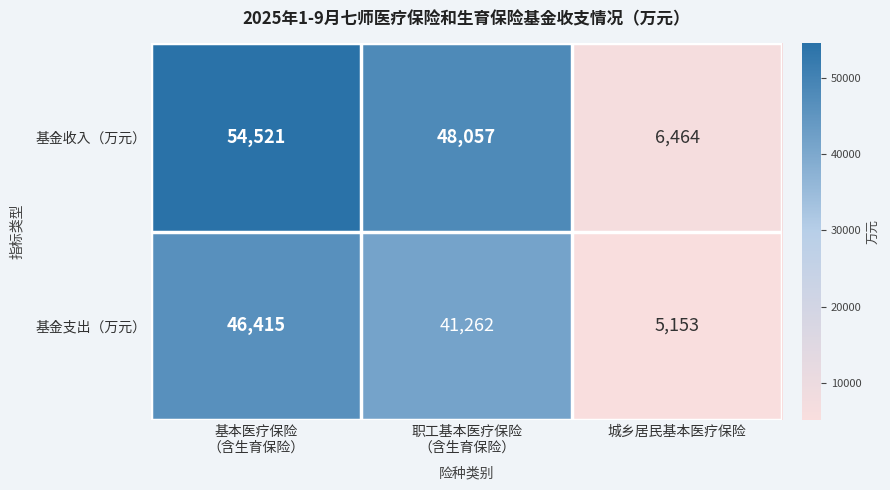

What is the total value across all series at 城乡居民基本医疗保险?

11617